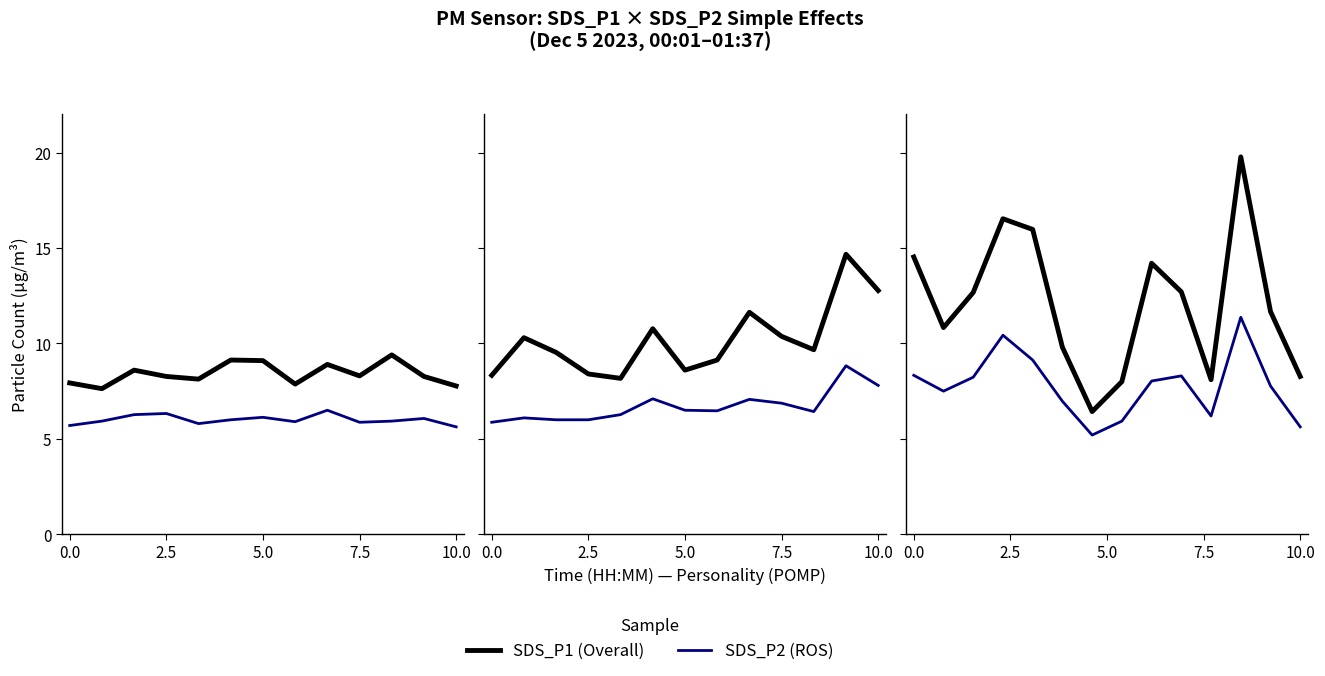

What is the maximum value for SDS_P2 (ROS)?

11.4